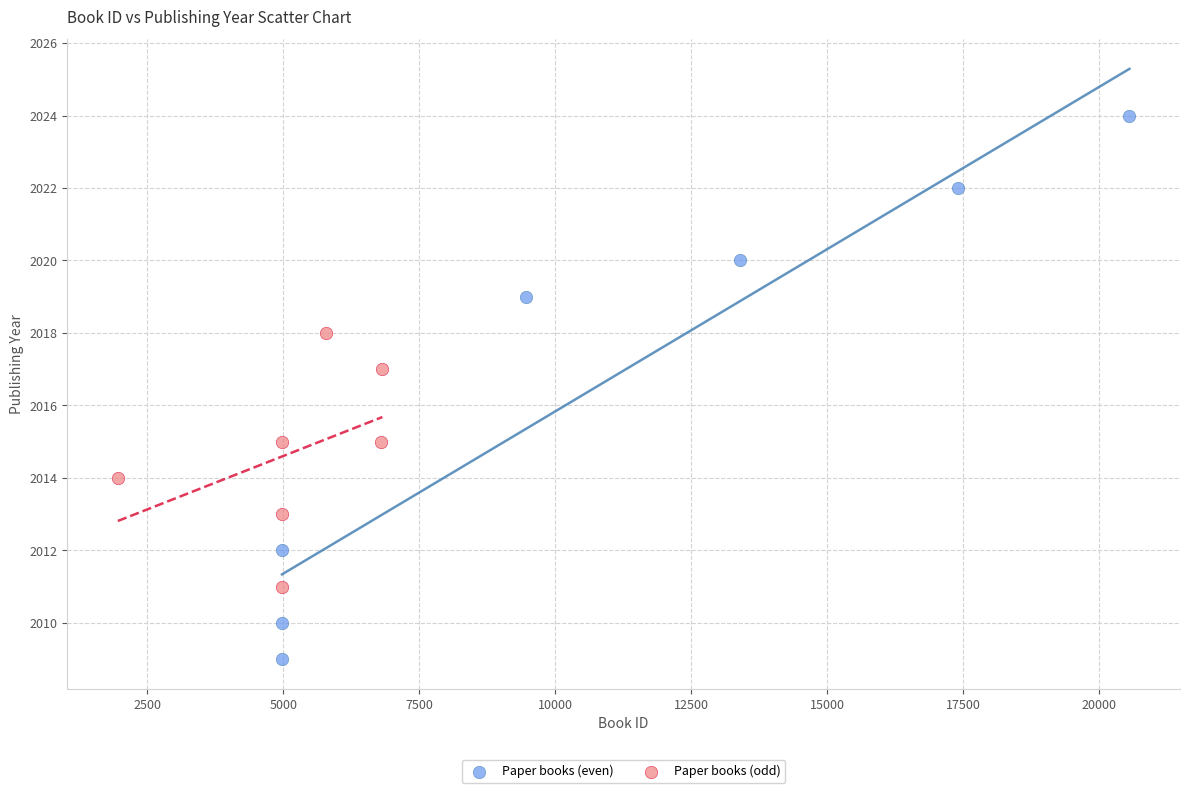

Which series reaches the minimum Y coordinate?

Paper books (even)